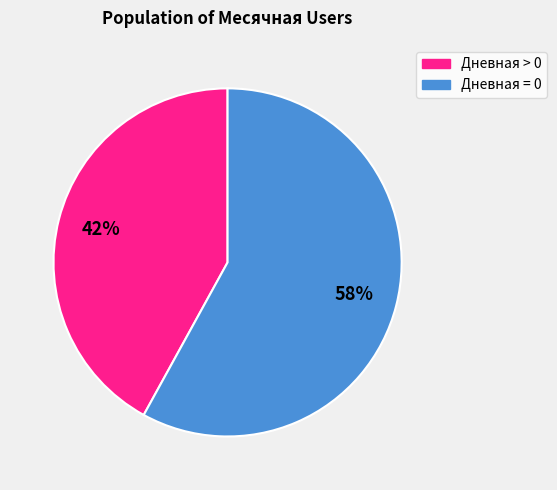

Is there any slice that represents more than half of the pie?

Yes